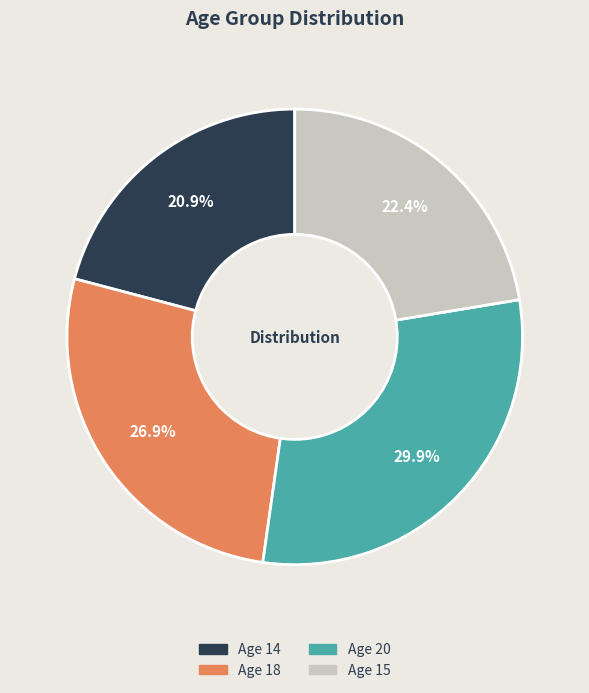

Rank the categories by value from highest to lowest.

Age 20, Age 18, Age 15, Age 14